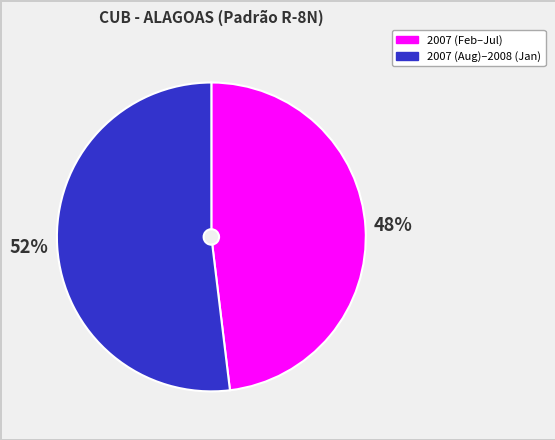

To the nearest percent, what is the average slice percentage?

50%